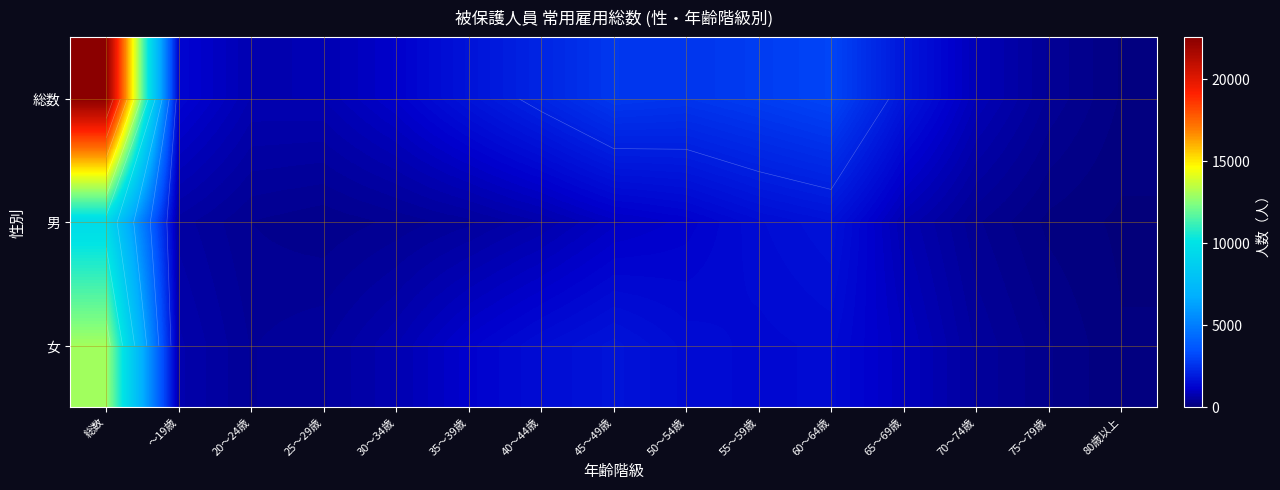

Which series has the largest total across all categories?

総数